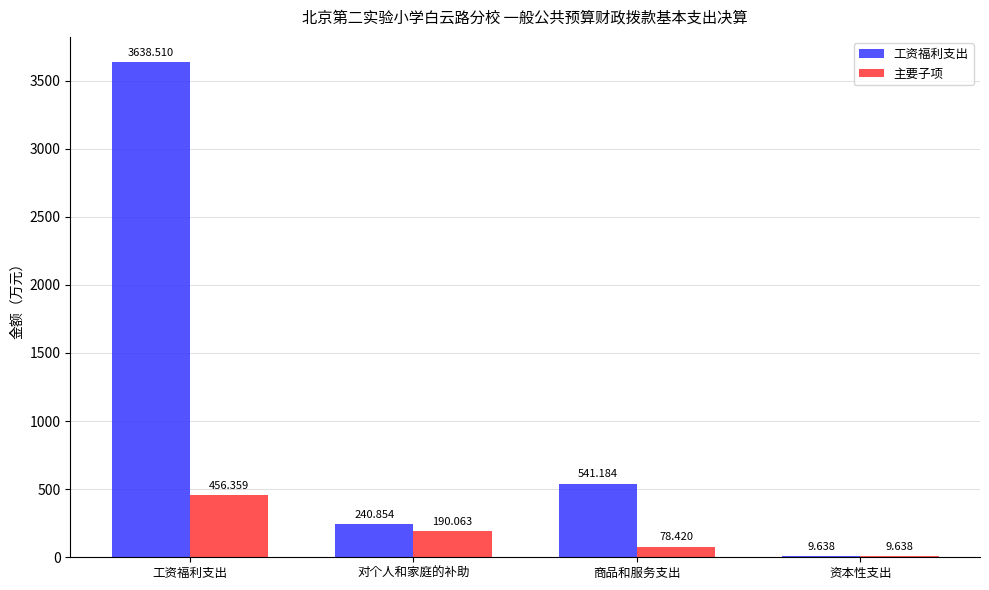

True or false: 工资福利支出 has a value of 240.9 at 对个人和家庭的补助.

True